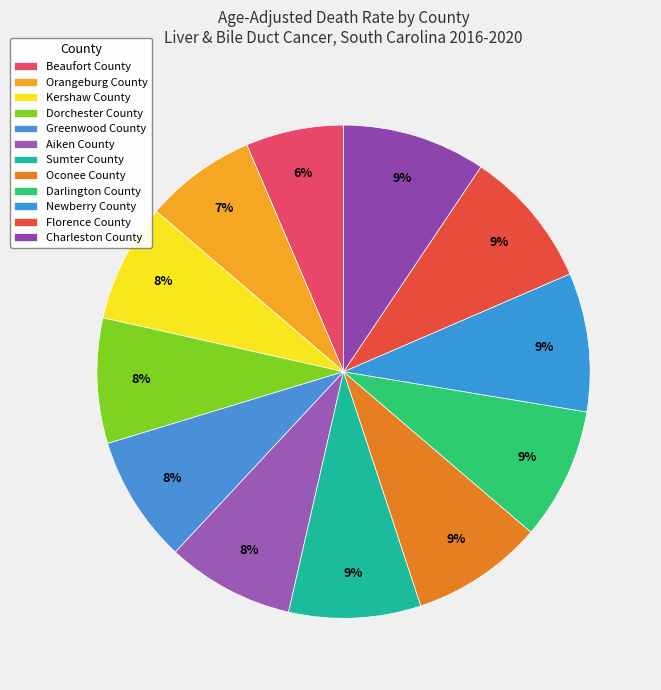

To the nearest percent, what is the difference between the largest and smallest slice percentages?

3%